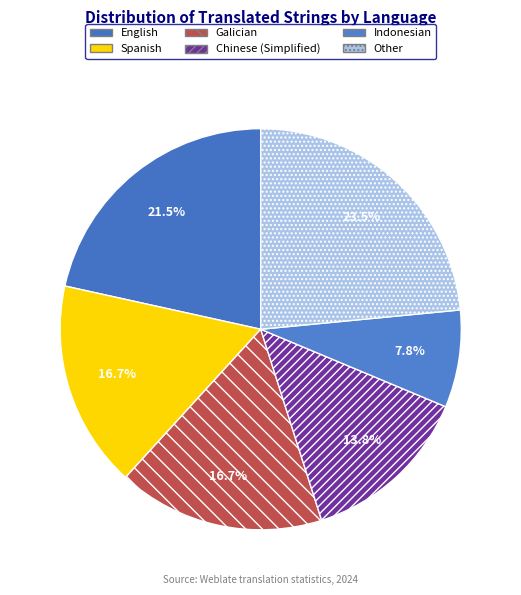

Approximately how many times larger is the value at Galician compared to Indonesian?

2.1